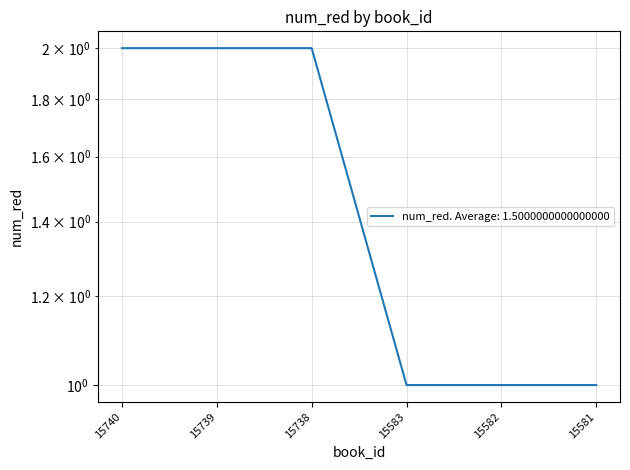

At which label is the value closest to 1?

15583